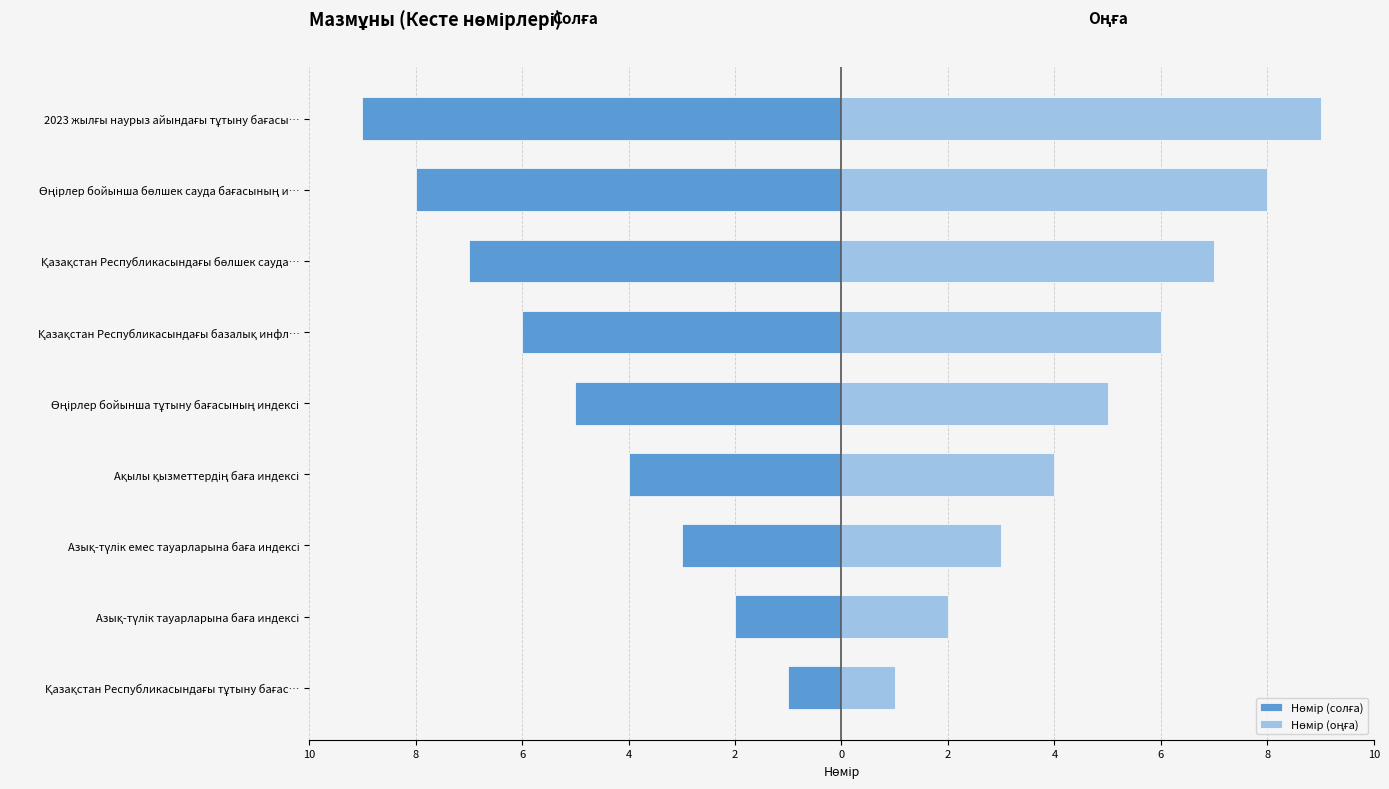

Read the Нөмір (солға) value at Азық-түлік тауарларына баға индексі.

-2